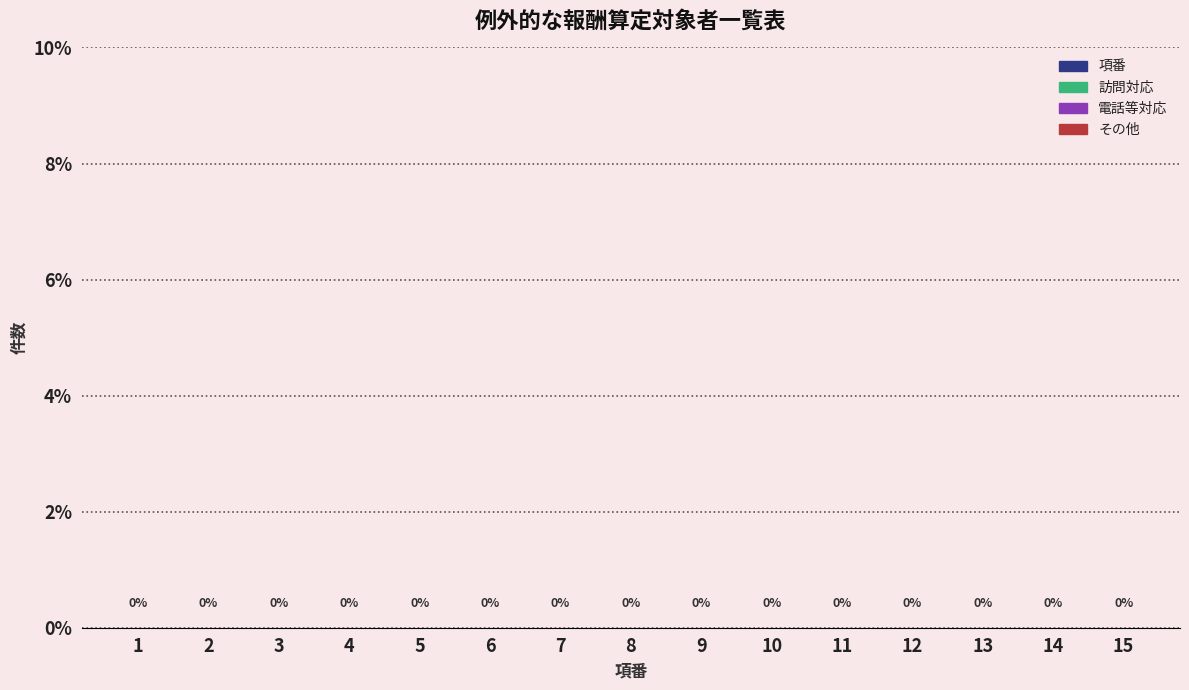

Which category has the highest value in the 項番 series?

15